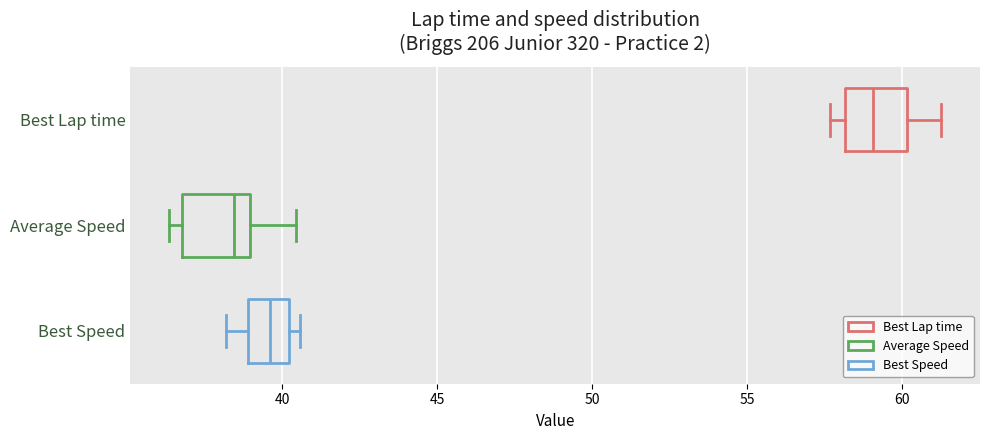

Where does the right whisker of the box for Average Speed end on the x-axis? The values are not printed on the chart, so give them approximately, as read against the axis.

40.5